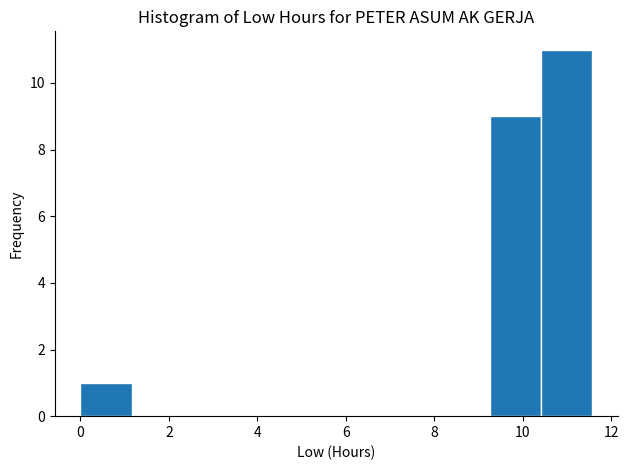

Over which range of the x-axis is the bar tallest?

10.4 to 11.6